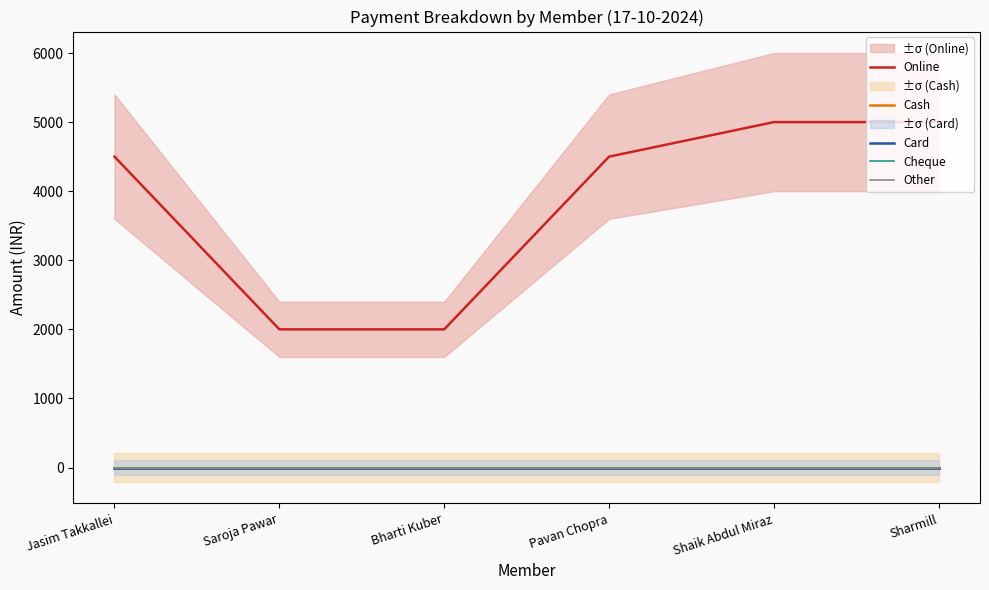

How many Online values are between 2000 and 5000?

6